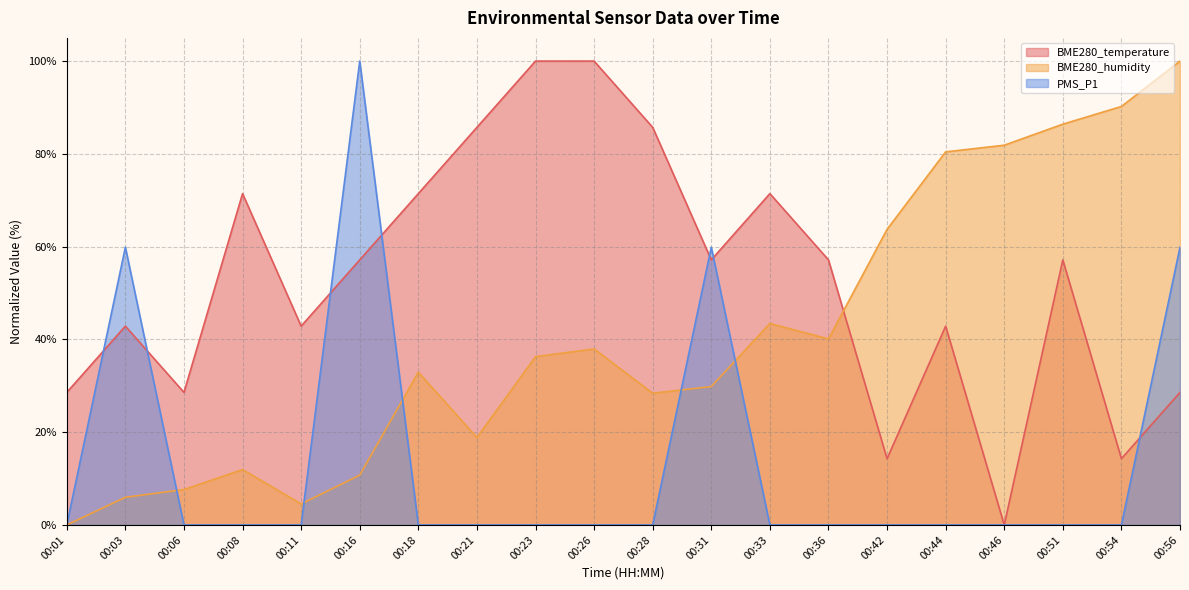

Rank the categories by BME280_temperature value from lowest to highest.

00:46, 00:42, 00:54, 00:01, 00:06, 00:56, 00:03, 00:11, 00:44, 00:16, 00:31, 00:36, 00:51, 00:08, 00:18, 00:33, 00:21, 00:28, 00:23, 00:26